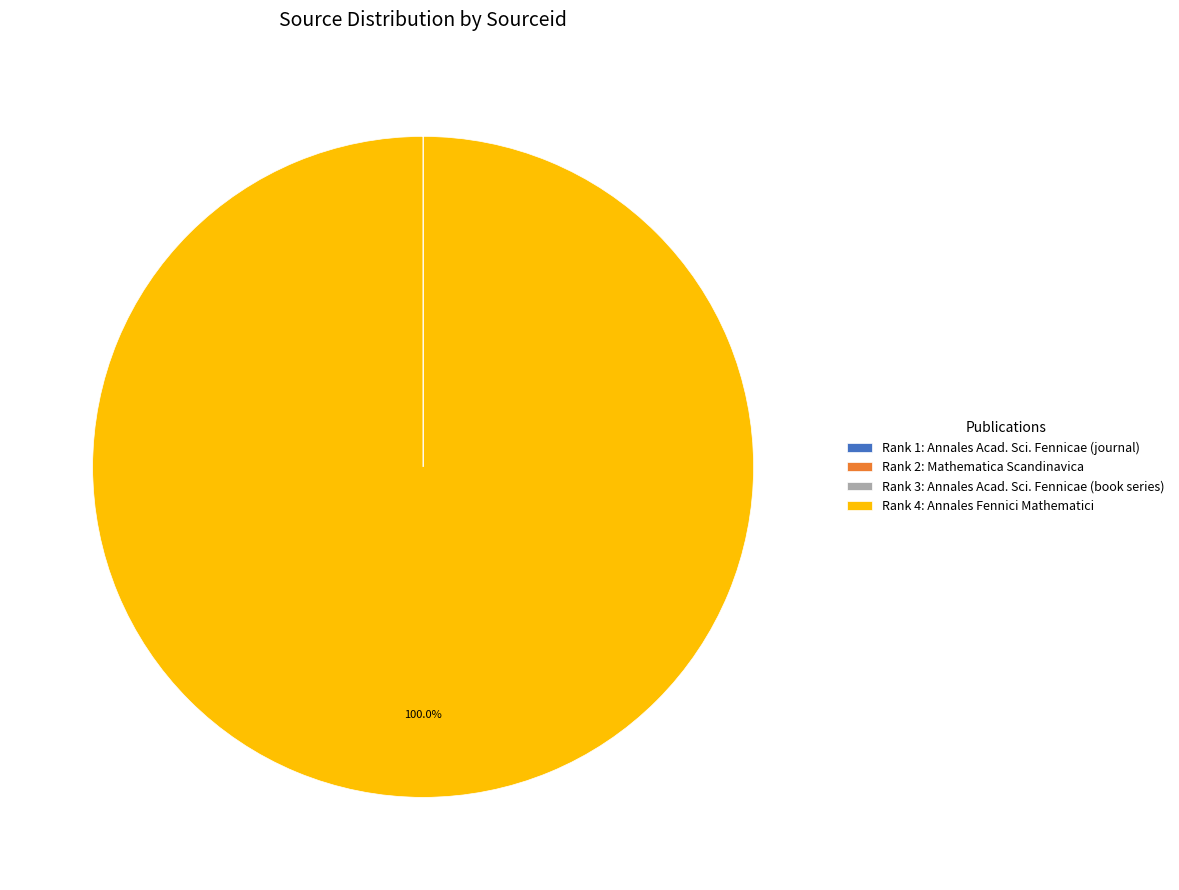

Which category has the biggest portion of the pie?

Rank 4: Annales Fennici Mathematici